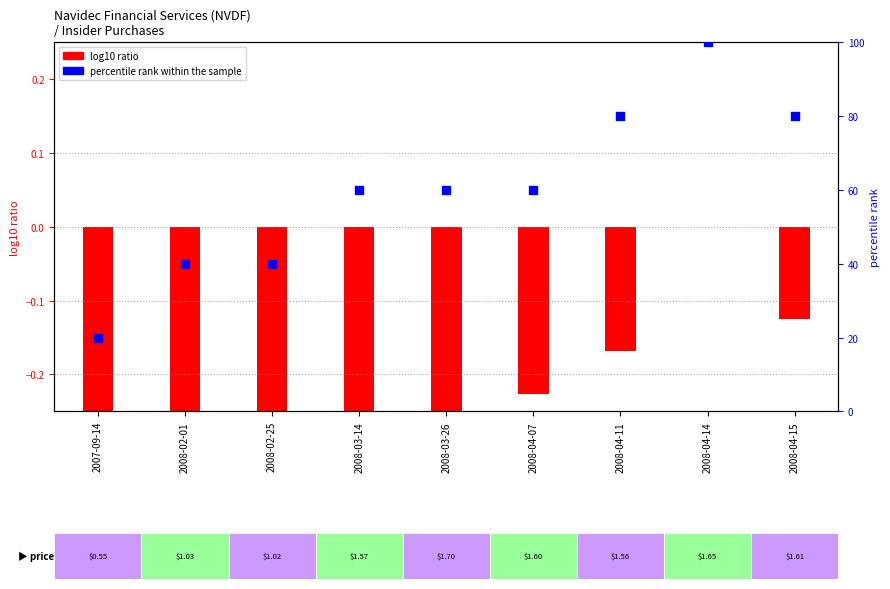

Is the value of log10 ratio at 2008-04-07 greater than the value of percentile rank within the sample at 2008-02-01?

No